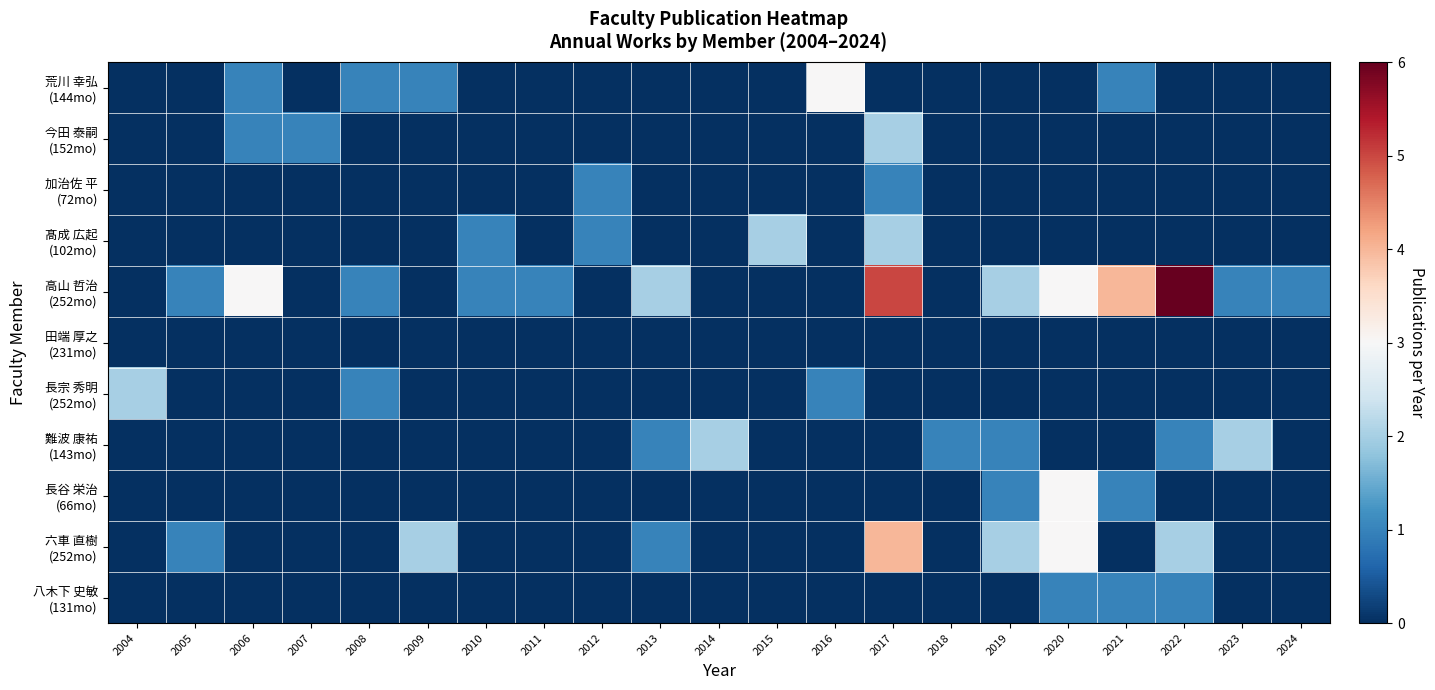

Rank the series at 2024 from lowest to highest value.

荒川 幸弘 (144mo), 今田 泰嗣 (152mo), 加治佐 平 (72mo), 髙成 広起 (102mo), 田端 厚之 (231mo), 長宗 秀明 (252mo), 難波 康祐 (143mo), 長谷 栄治 (66mo), 六車 直樹 (252mo), 八木下 史敏 (131mo), 高山 哲治 (252mo)